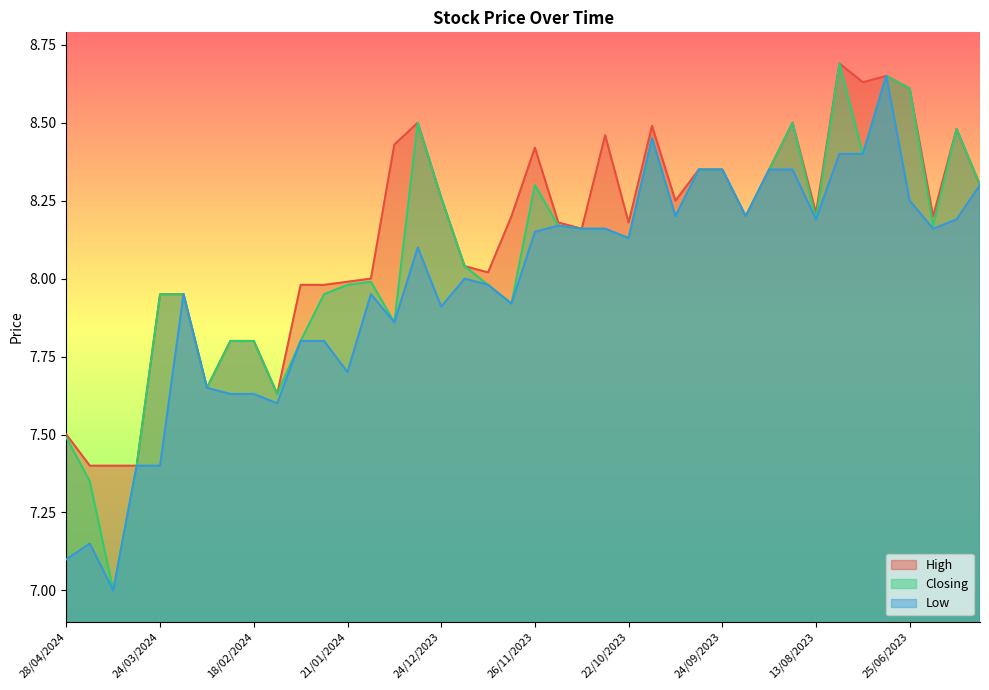

At which label does Closing first exceed 8?

31/12/2023